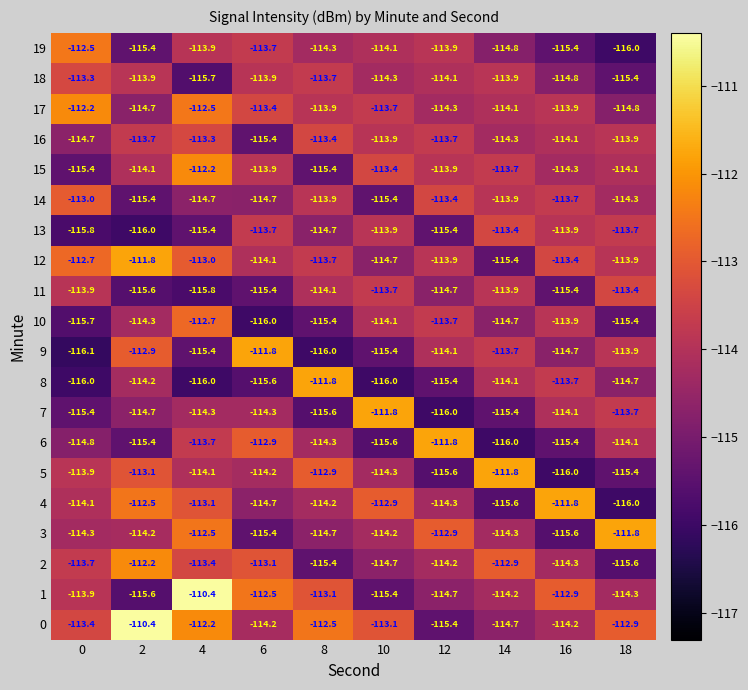

Count the number of categories in the chart.

10